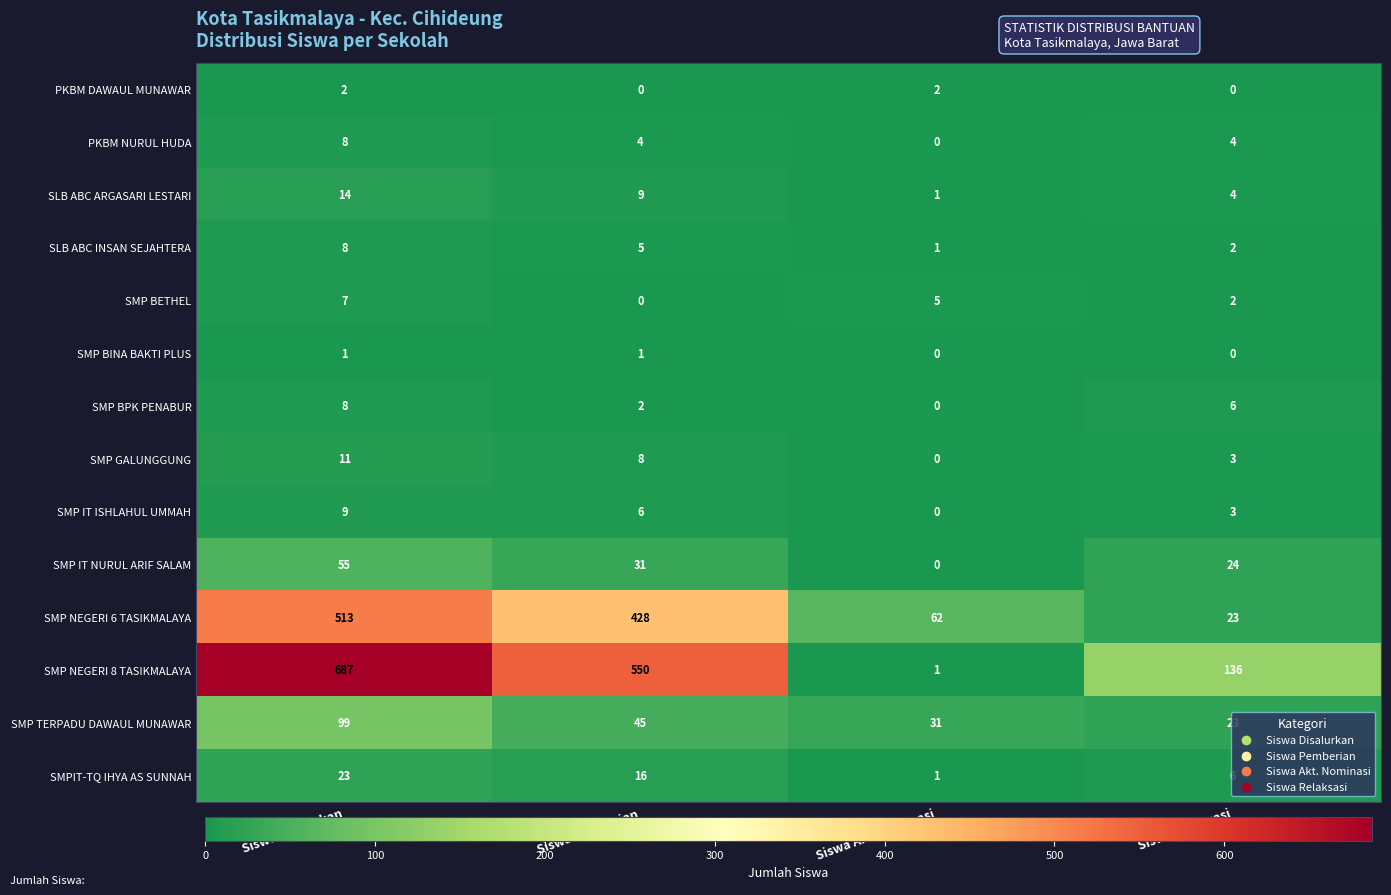

At which category is the sum across all series the highest?

Siswa Disalurkan